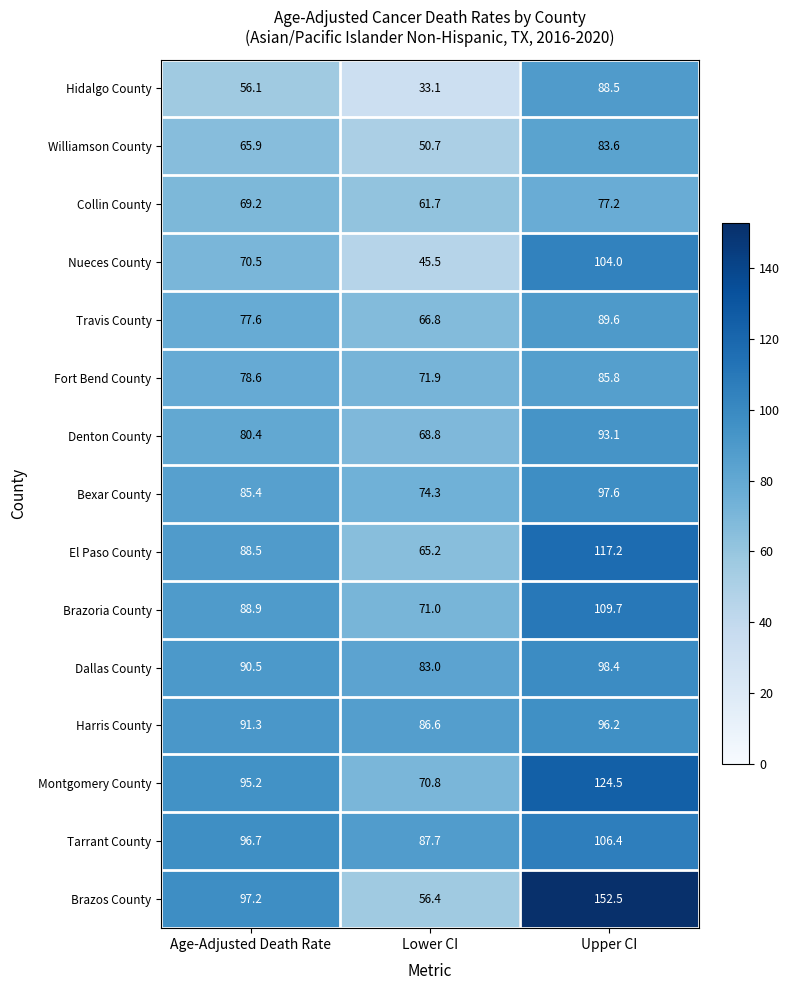

What is the difference between the second highest and minimum values in the Tarrant County series?

9.0